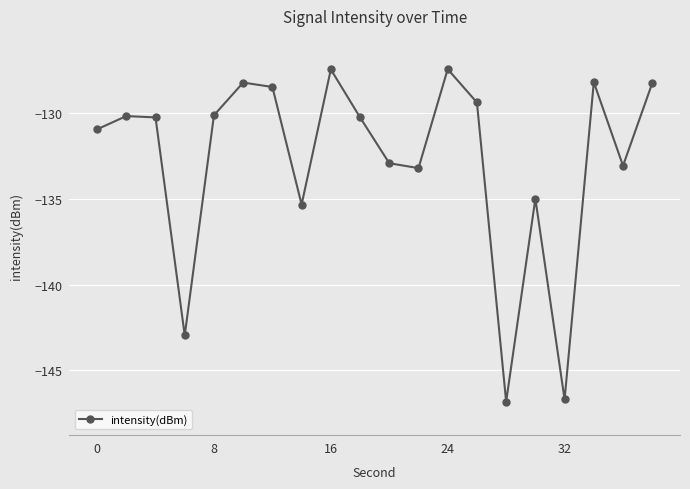

What is the value of the 15th point from the left?

-146.8